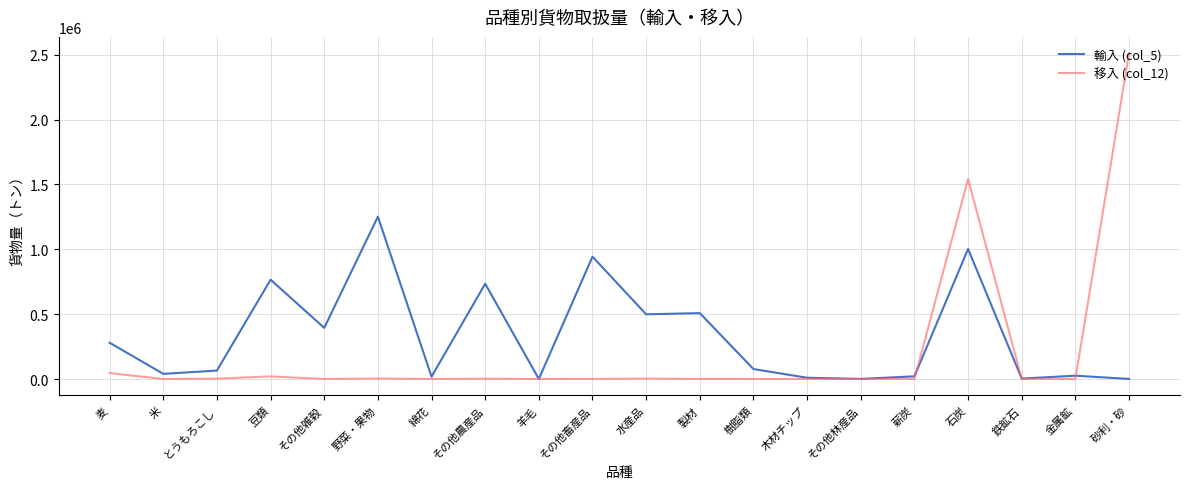

Which series has the largest total across all categories?

輸入 (col_5)